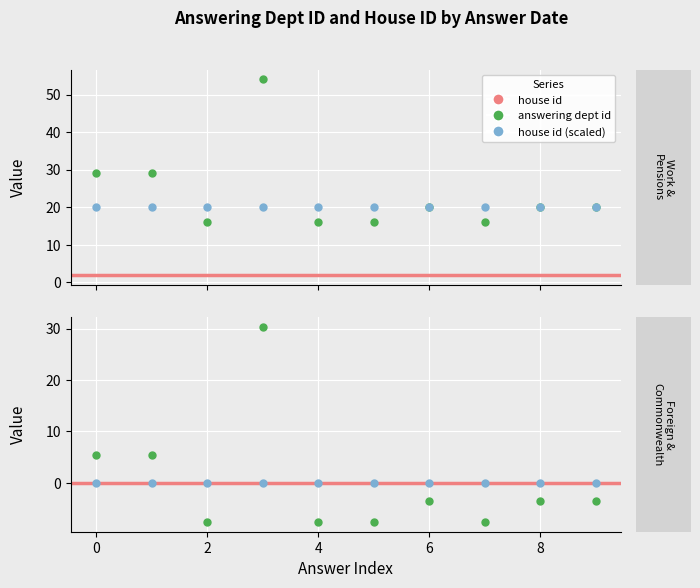

Count the values in the range 16 to 29.

9